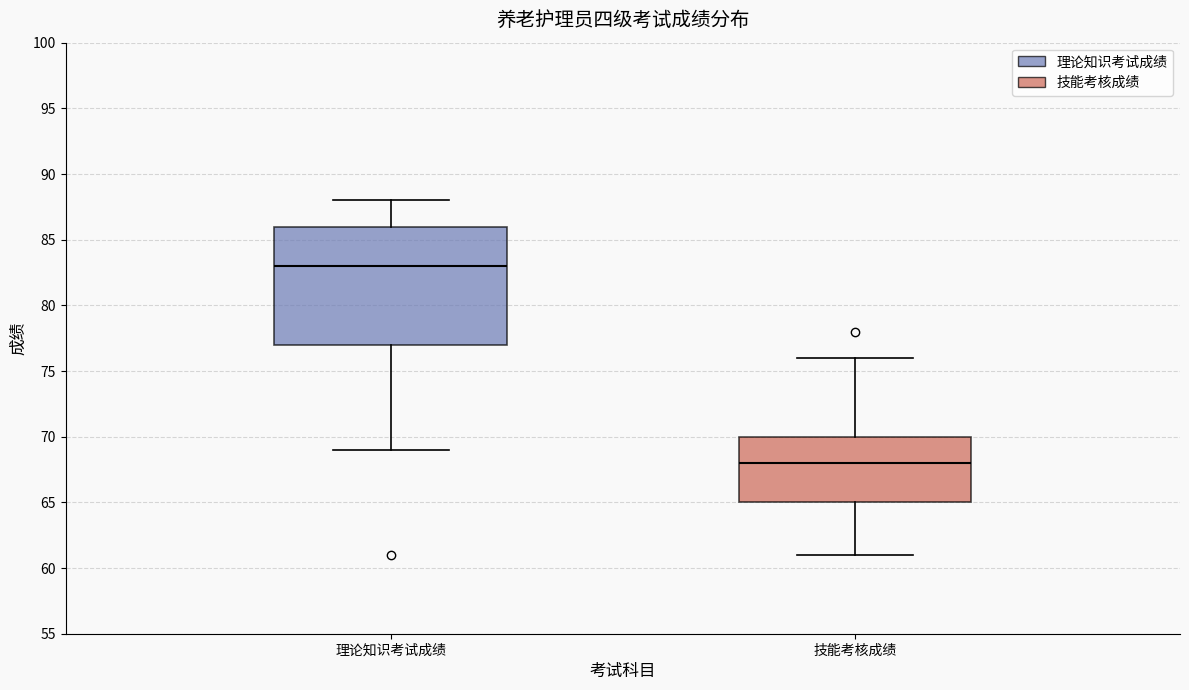

Which box has the highest median line?

理论知识考试成绩